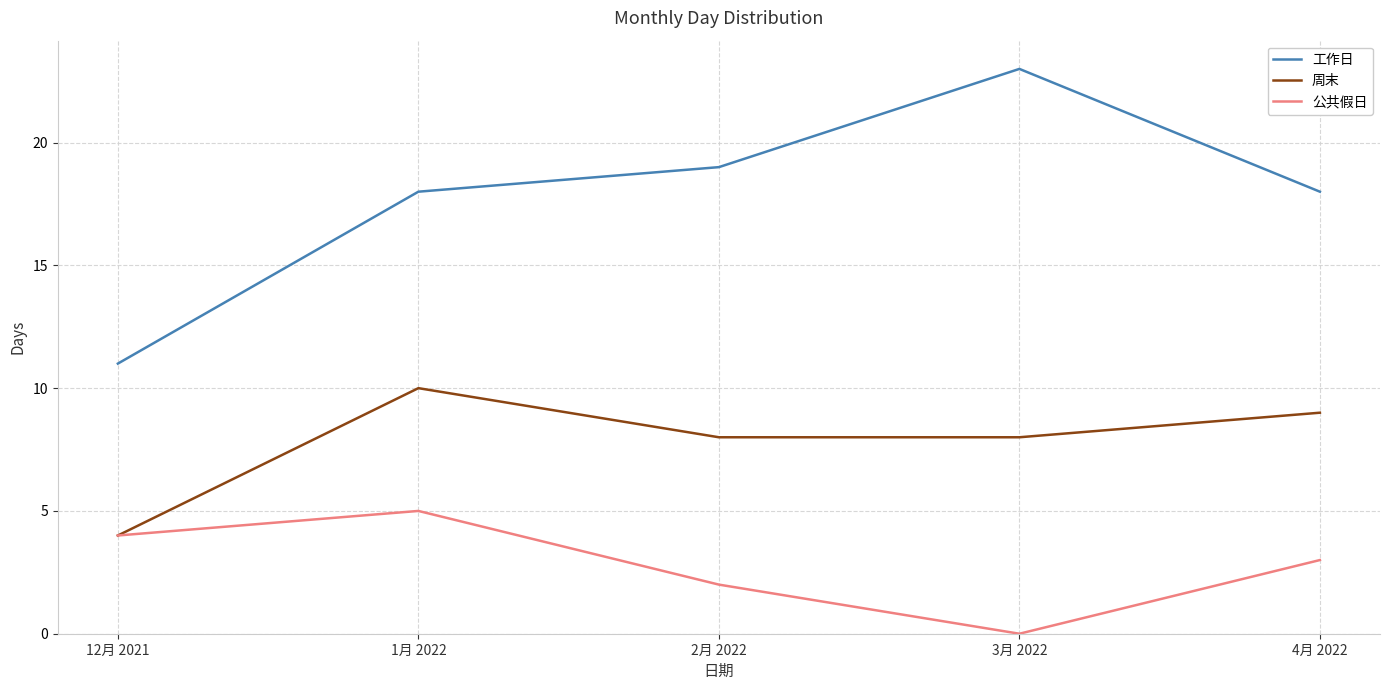

True or false: 工作日 has a value of 18 at 4月 2022.

True